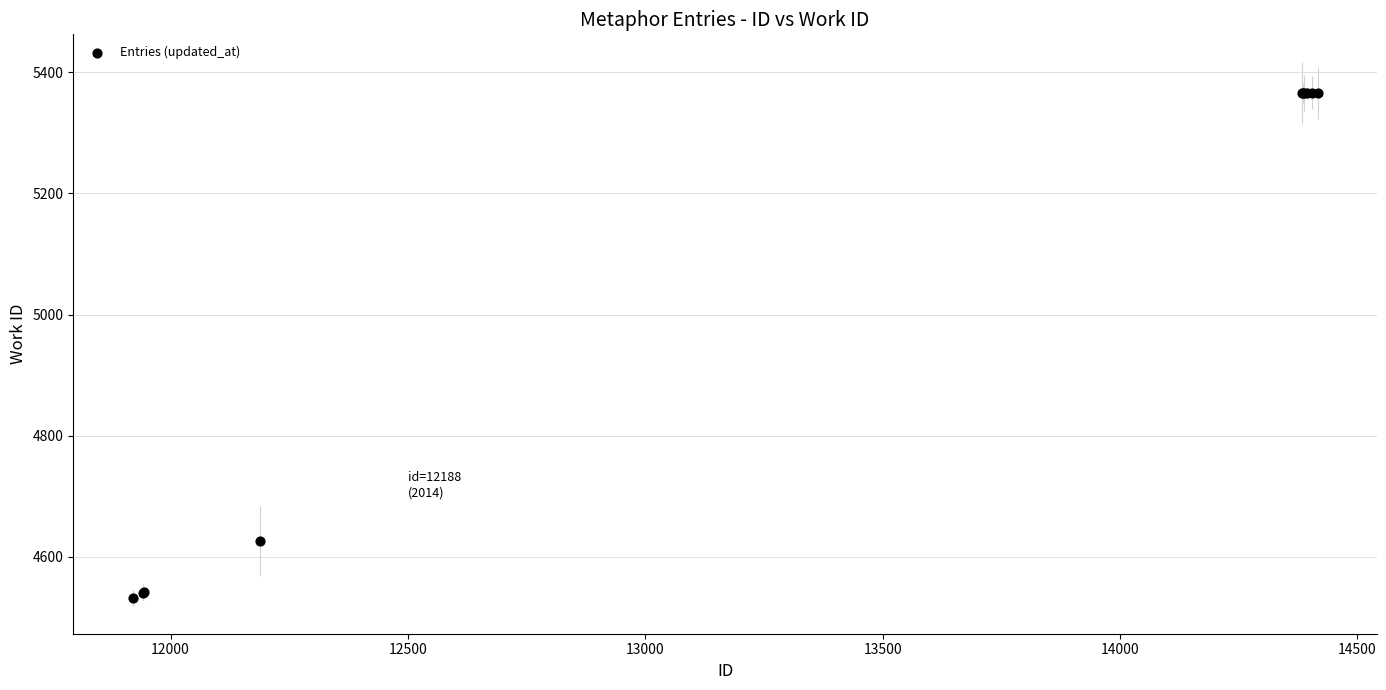

What Y value in the scatter plot is closest to 4949?

4626